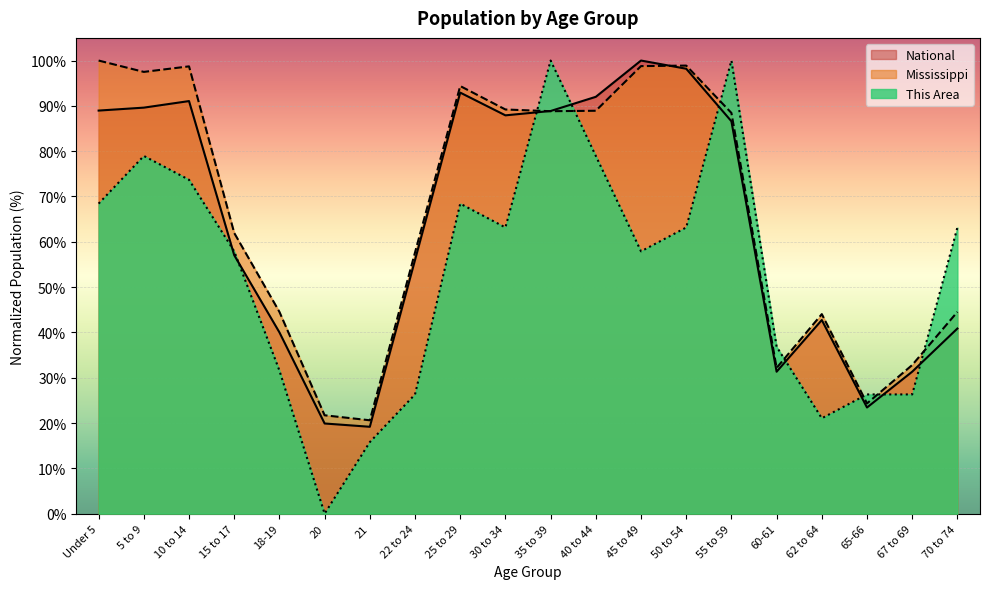

True or false: This Area has more than 2 interior local peaks.

True